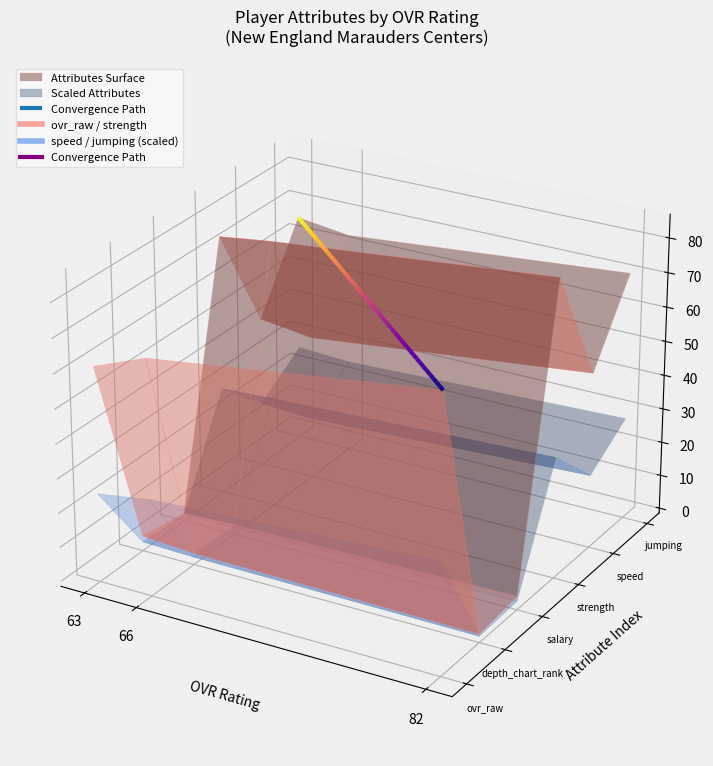

What is the difference between the highest and lowest values at 66?

75.6